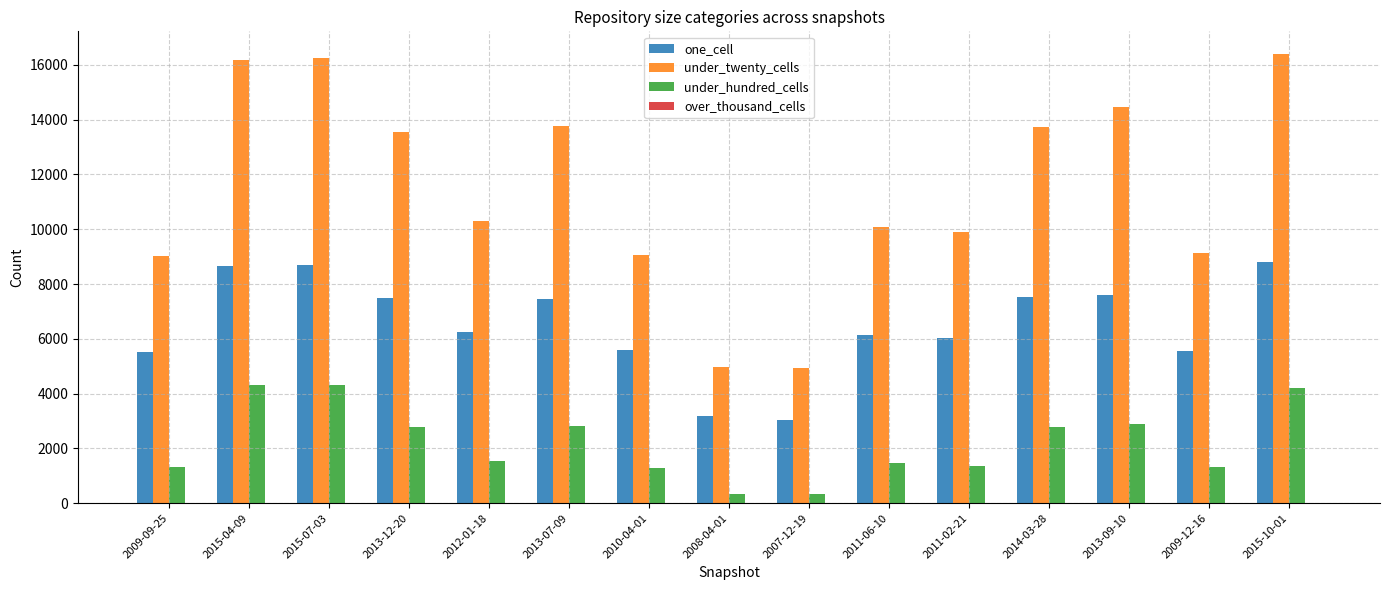

Where is under_twenty_cells nearest to the value 10663?

2012-01-18